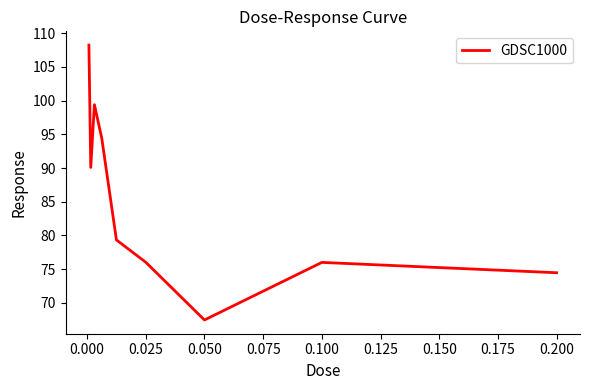

What is the smallest value displayed?

67.5